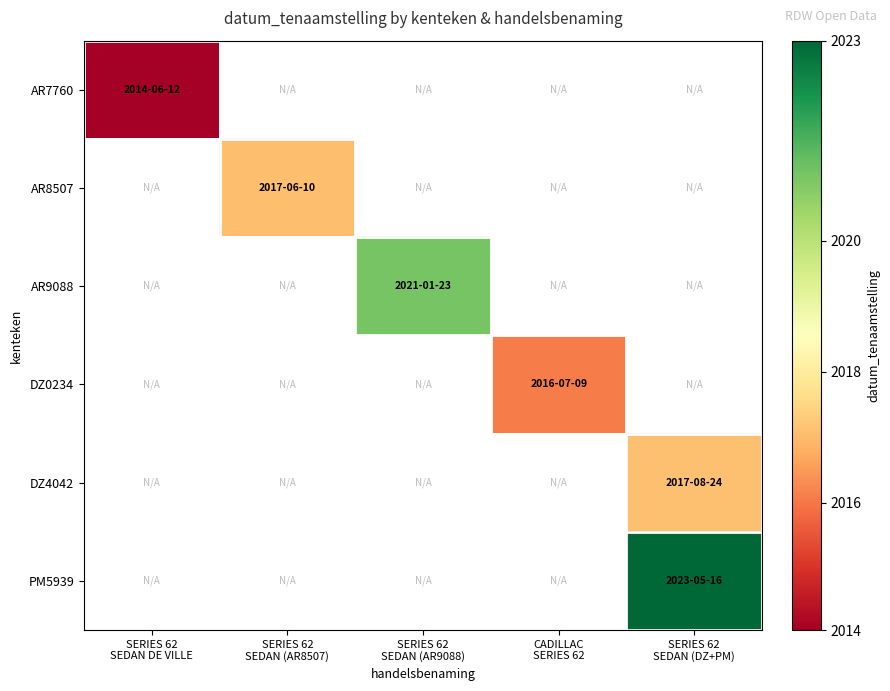

Between CADILLAC
SERIES 62 and SERIES 62
SEDAN (AR9088), which is larger?

SERIES 62
SEDAN (AR9088)